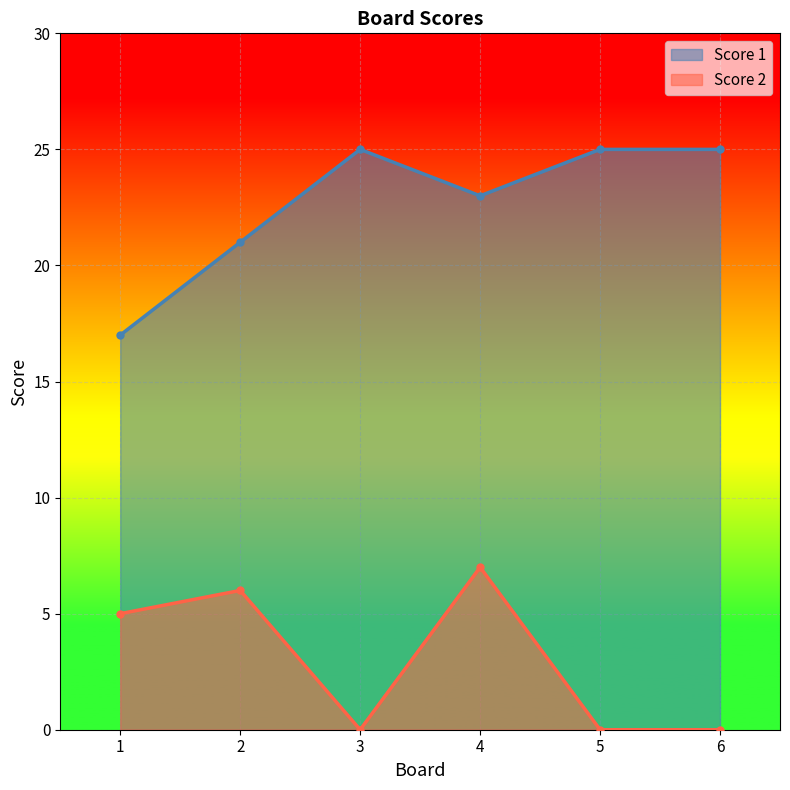

True or false: Score 1 has more than 2 points higher than both neighbors.

False